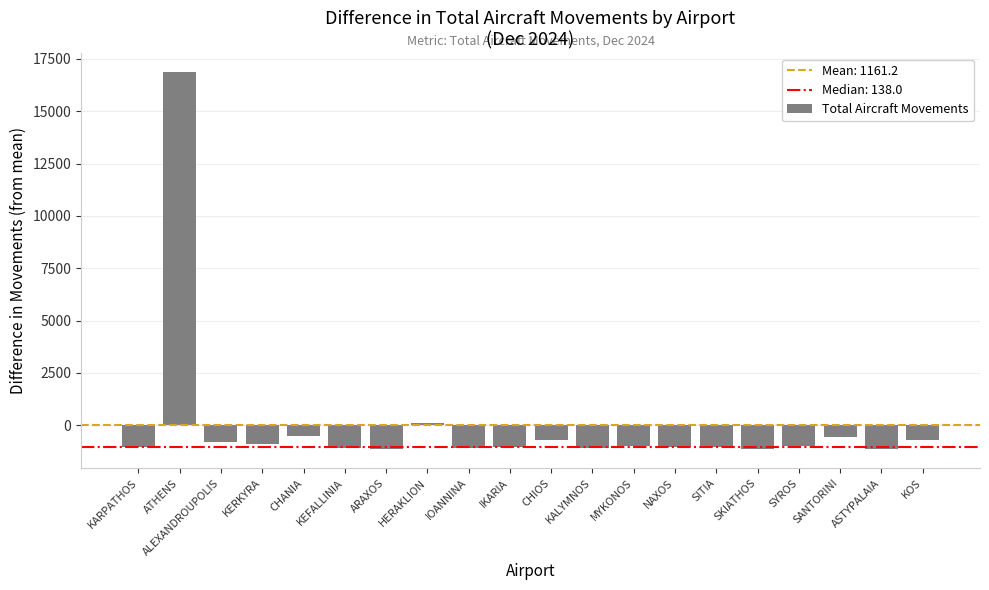

True or false: the data shows -707.2 at CHIOS.

True